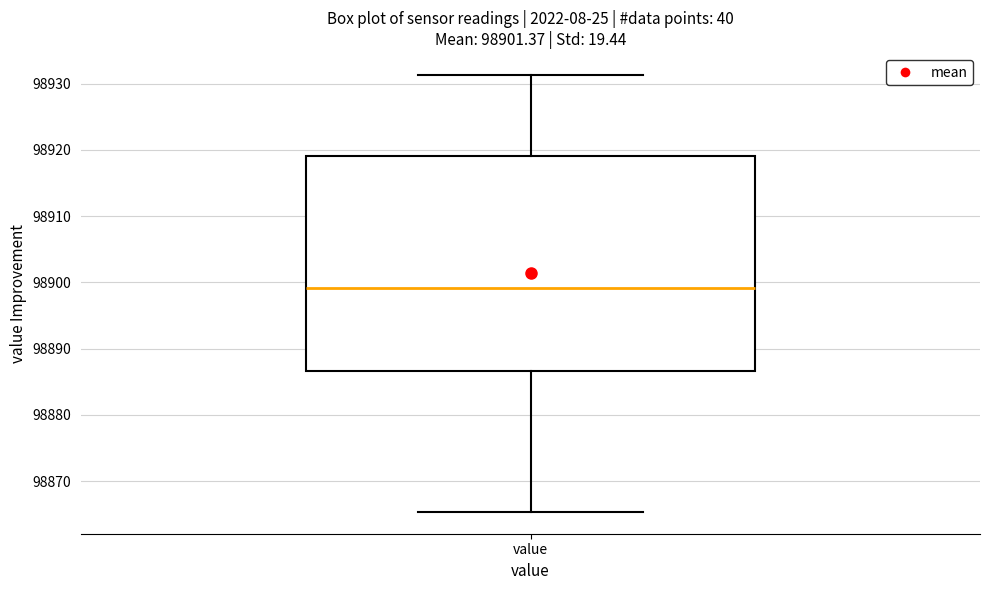

Read this box plot against the y-axis: the position of the median line, the range covered by the box, and the ends of both whiskers. The values are not printed on the chart, so give them approximately, as read against the axis.

median 98899, box 98887 to 98919, whiskers 98865 to 98931